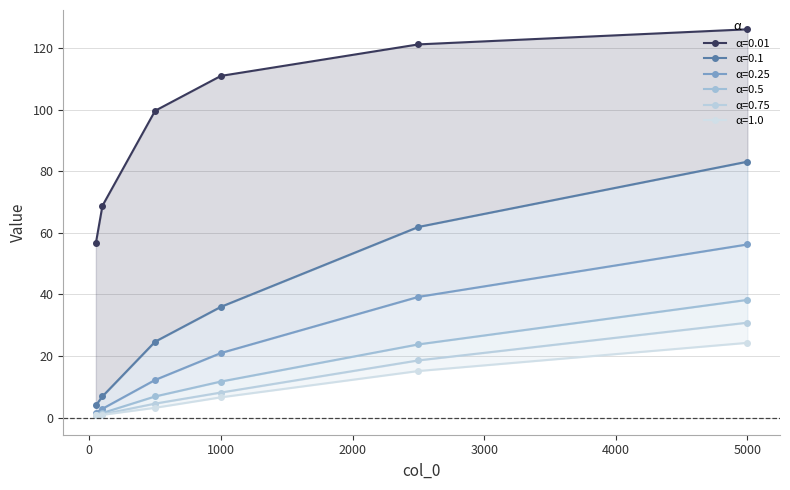

Reading left to right, list all the values displayed in this chart.

0.01: 56.6	68.8	99.7	111.0	121.2	126.1
0.1: 3.9	6.9	24.6	36.0	61.9	83.1
0.25: 1.6	2.9	12.2	21.0	39.2	56.2
0.5: 0.9	1.5	6.9	11.7	23.8	38.2
0.75: 0.7	1.1	4.5	8.1	18.6	30.8
1.0: 0.7	0.9	3.2	6.6	15.1	24.3